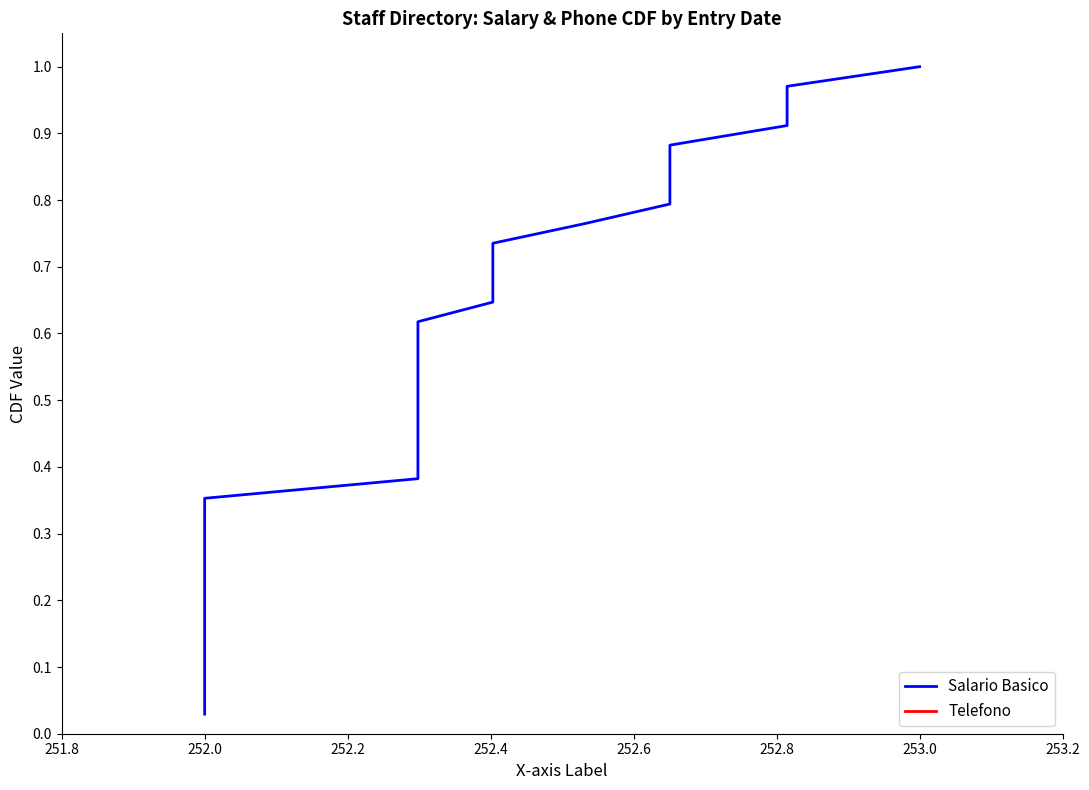

What is the difference between the maximum and minimum values in the Salario Basico series?

1.0